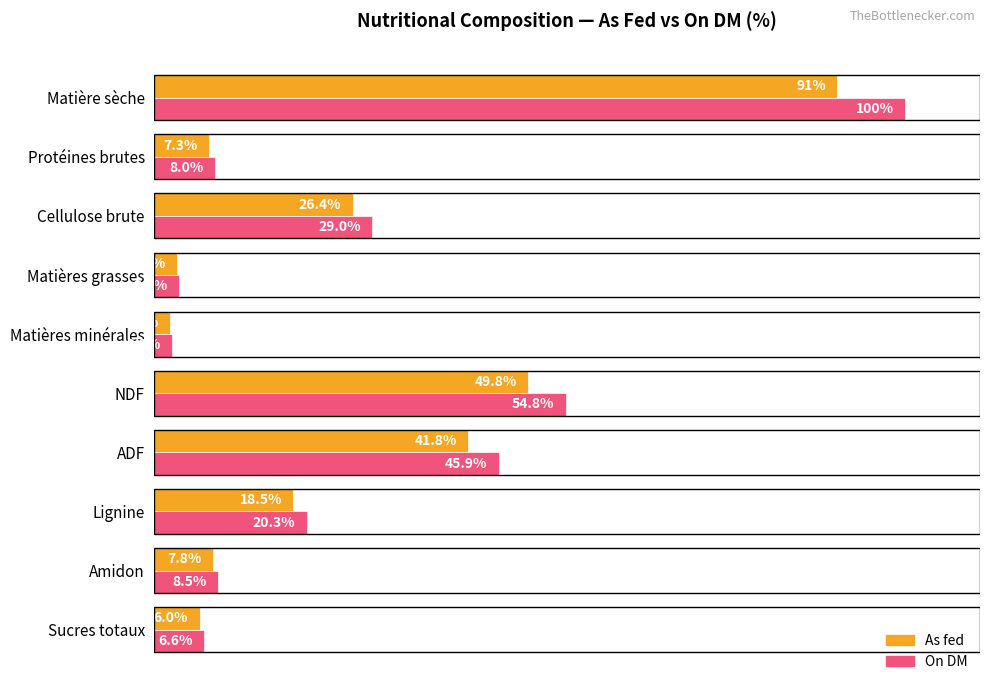

At which label is As fed closest to 46?

NDF